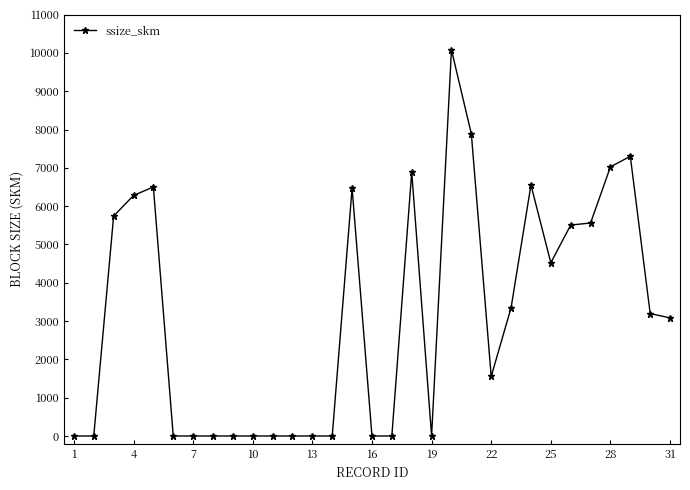

What is the maximum value shown in the chart?

10080.0